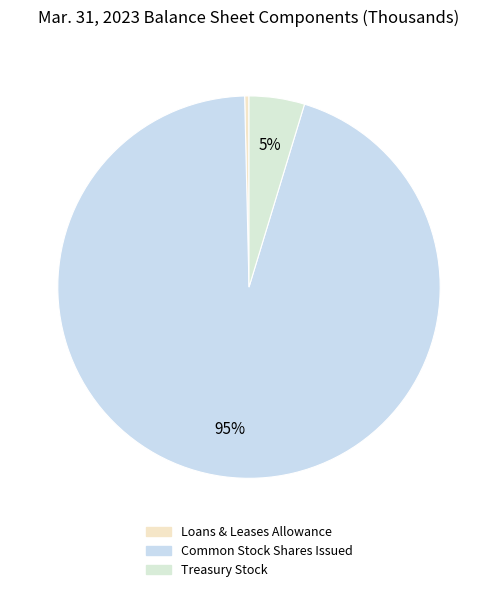

How many segments does this pie chart have?

3